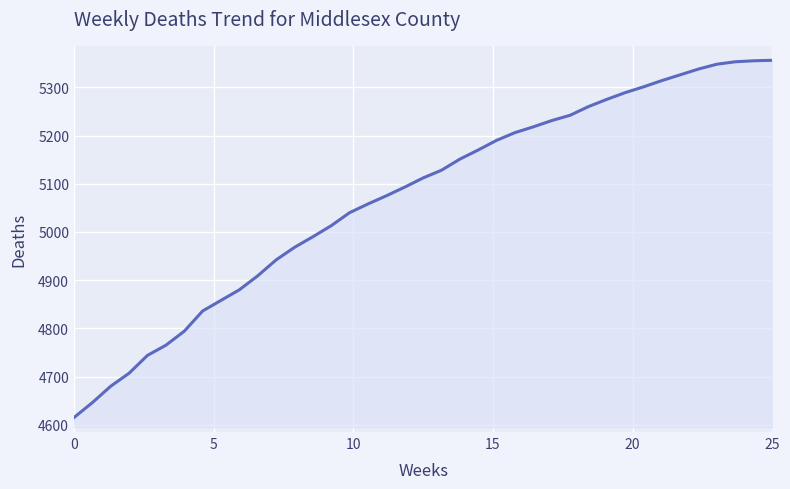

What is the maximum value shown in the chart?

5356